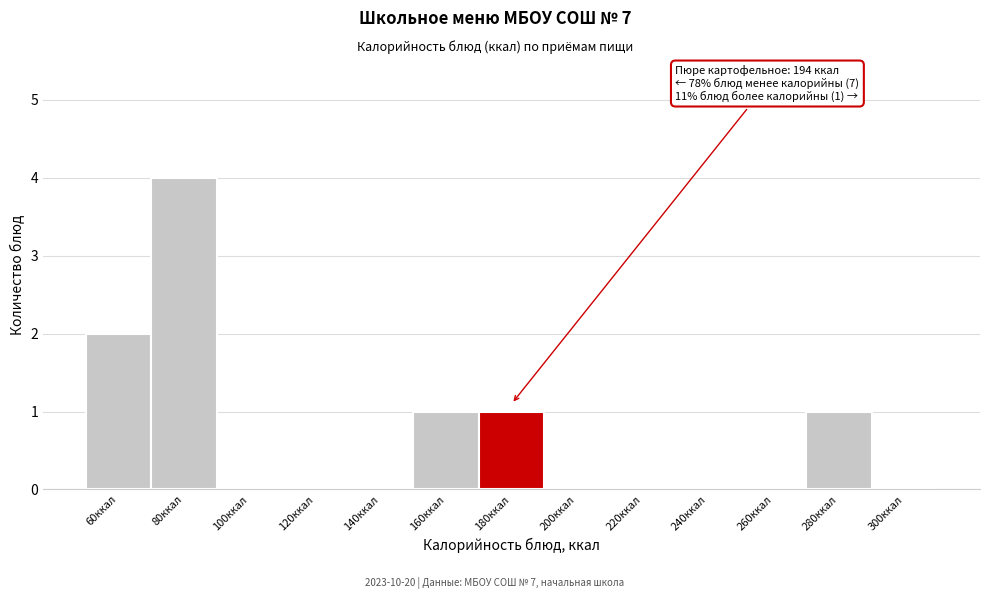

Reading left to right, what are all the values shown in this chart?

60ккал=2	80ккал=4	100ккал=0	120ккал=0	140ккал=0	160ккал=1	180ккал=1	200ккал=0	220ккал=0	240ккал=0	260ккал=0	280ккал=1	300ккал=0